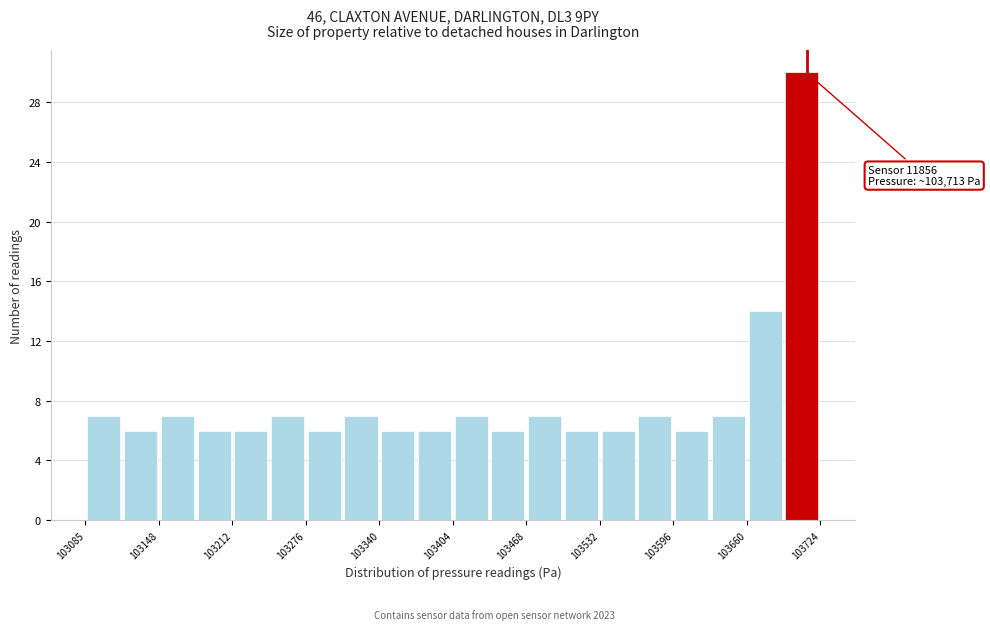

Around what value on the x-axis is the tallest bar? Give the approximate position of its centre, as read against the axis.

103710